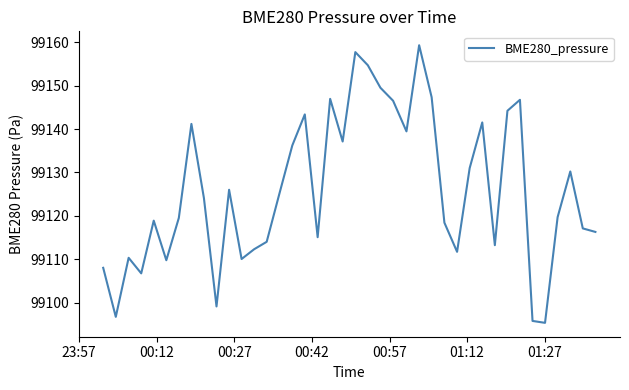

What is the maximum value shown in the chart?

99159.3